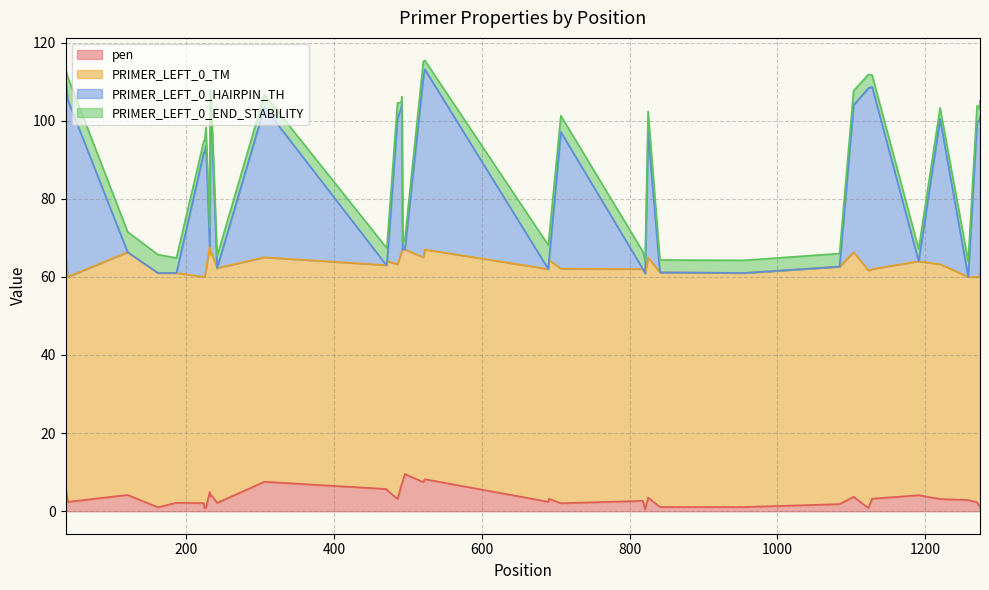

What is the maximum value for pen?

9.5